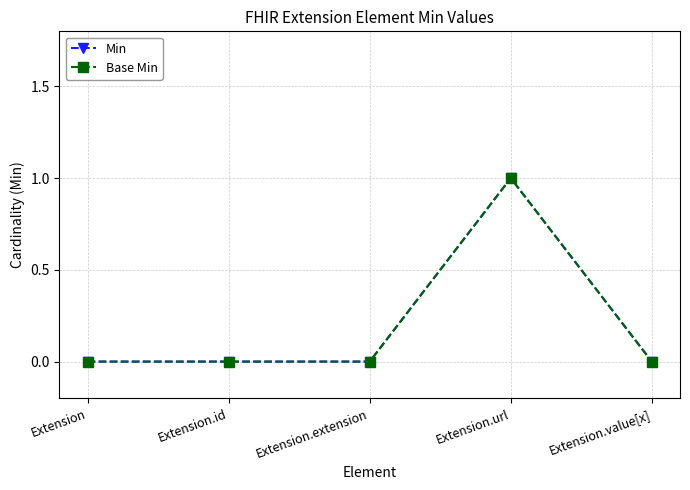

How many data points does each series have?

5